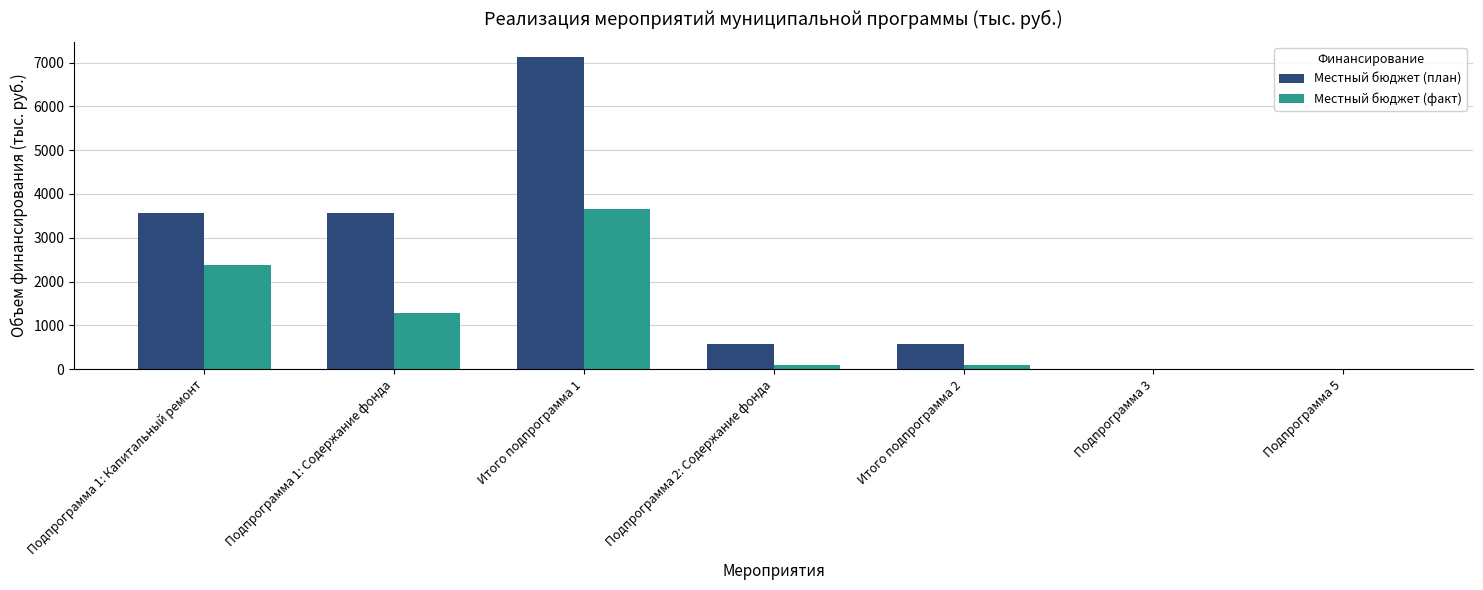

Between Подпрограмма 1: Содержание фонда and Итого подпрограмма 2, which series saw the biggest shift?

Местный бюджет (план)